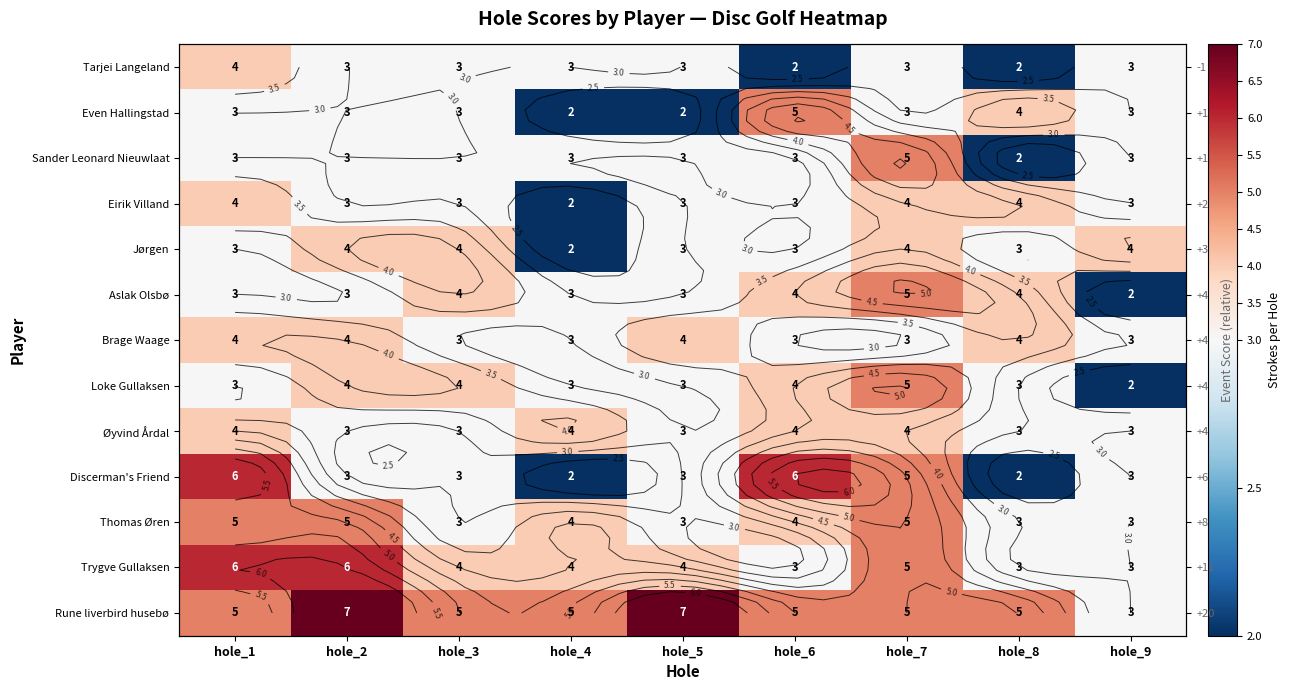

What is the total value across all series at hole_8?

42